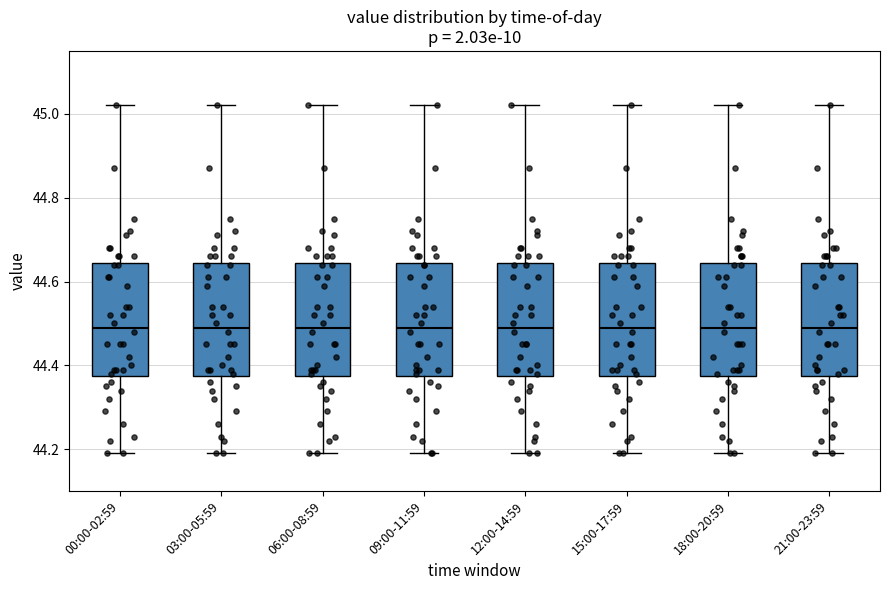

Where does the lower whisker of the box for 18:00-20:59 end on the y-axis? The values are not printed on the chart, so give them approximately, as read against the axis.

44.20